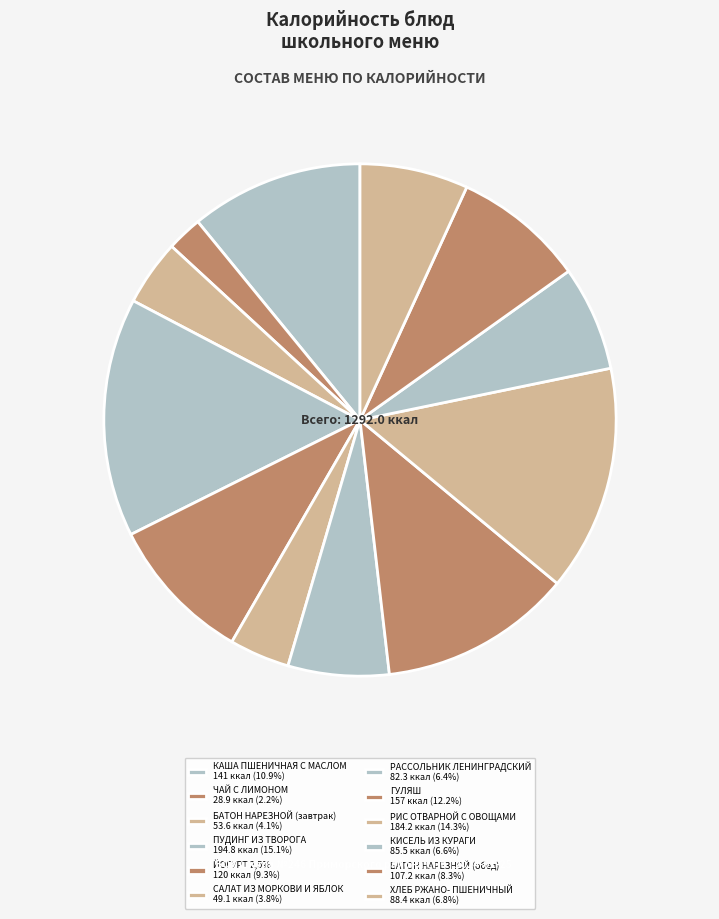

Count the number of slices in the pie.

12